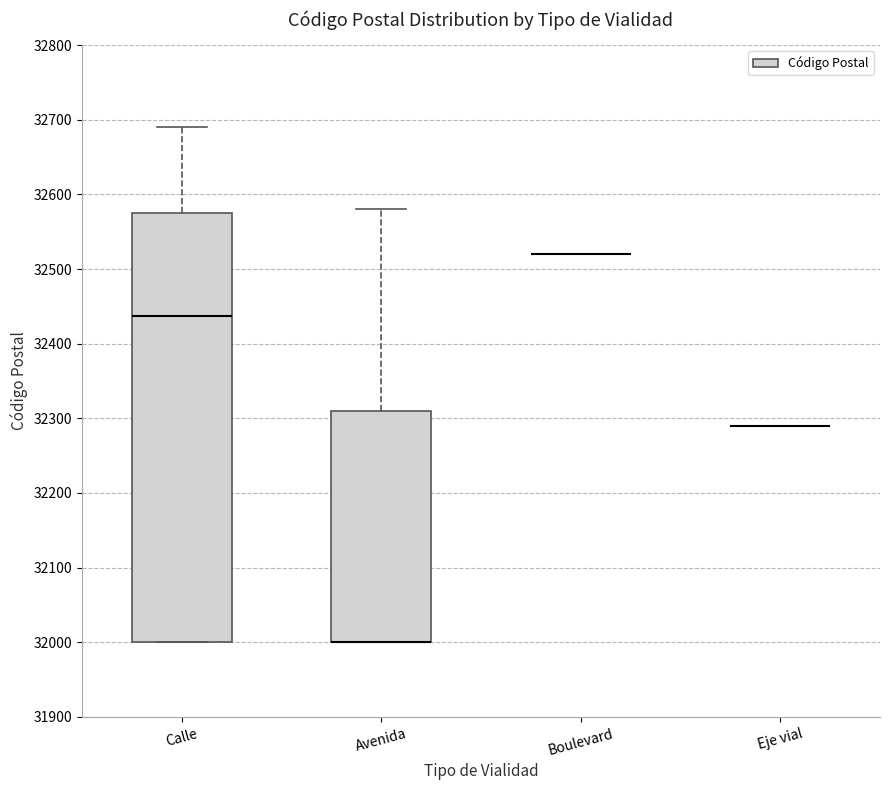

Reading left to right, transcribe this box plot: for each box, give where its median line is, the range the box spans, and where its two whiskers end, as read against the y-axis. The values are not printed on the chart, so give them approximately, as read against the axis.

Calle: median 32440, box 32000 to 32570, whiskers 32000 to 32690
Avenida: median 32000 (drawn on the box's lower edge), box 32000 to 32310, whiskers 32000 to 32580
Boulevard: box collapsed to a line at 32520, whiskers 32520 to 32520
Eje vial: box collapsed to a line at 32290, whiskers 32290 to 32290